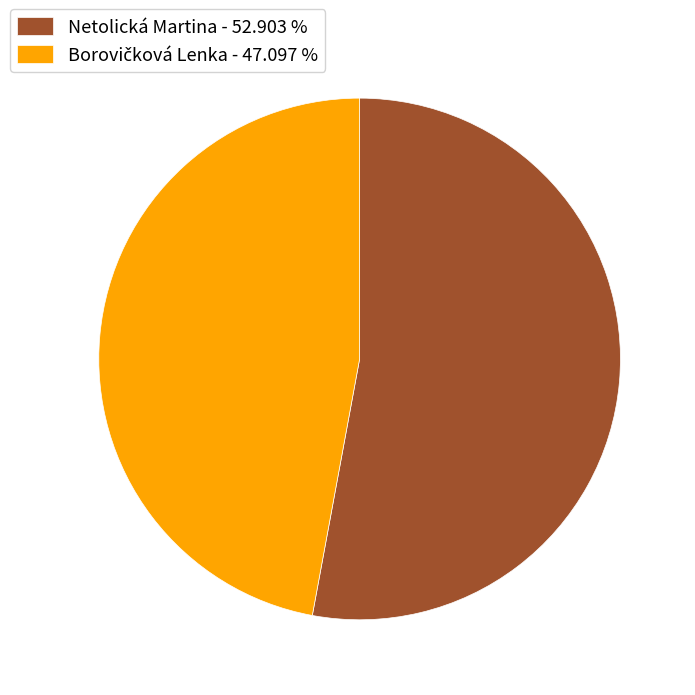

Count the number of slices in the pie.

2